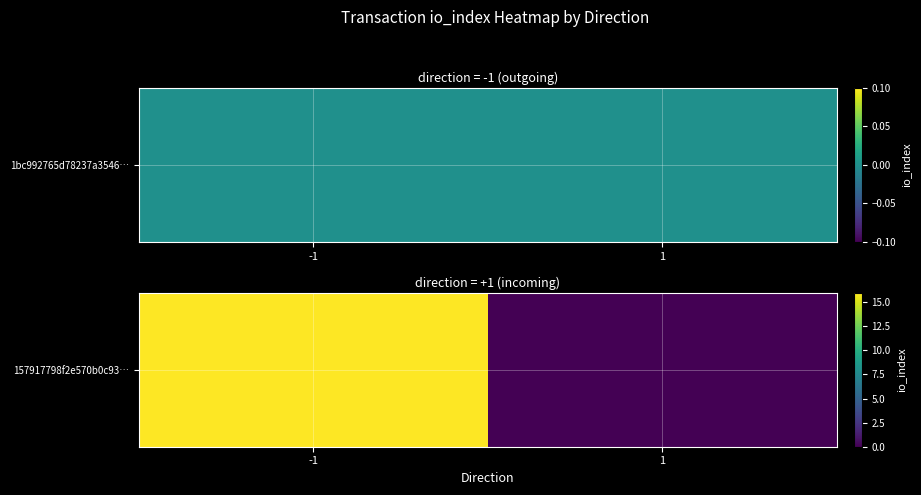

Between -1 and 1, which is larger?

-1